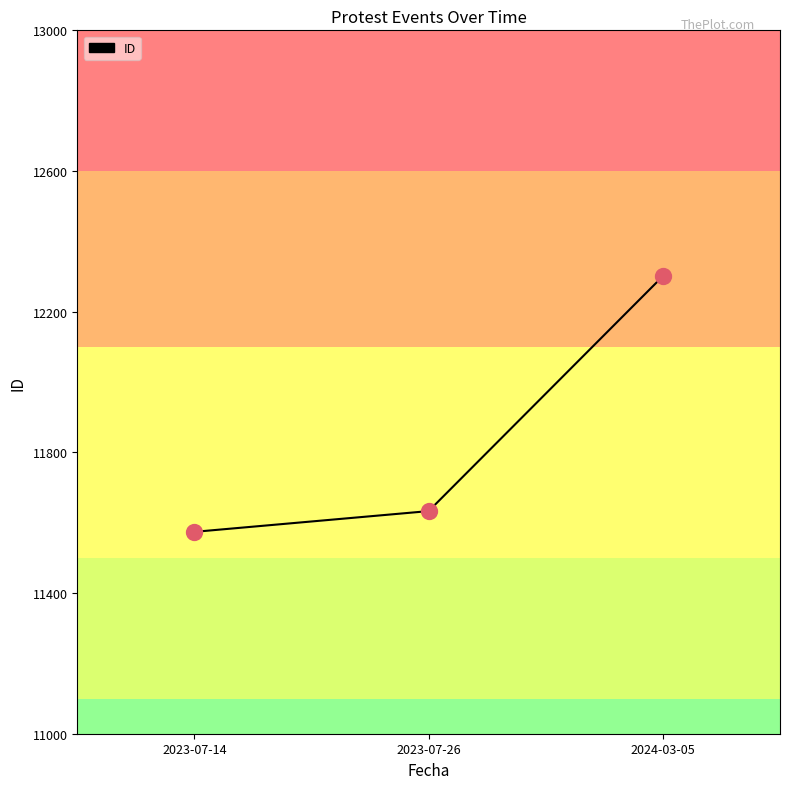

What is the ratio of the value at 2023-07-14 to the value at 2023-07-26?

1.0